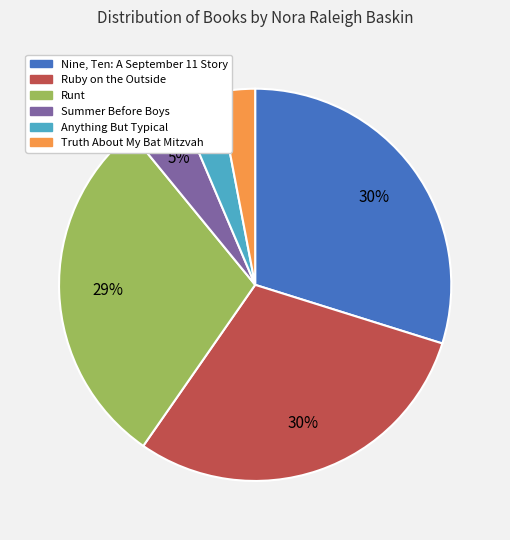

Do Anything But Typical and Summer Before Boys together represent more than half of the pie?

No